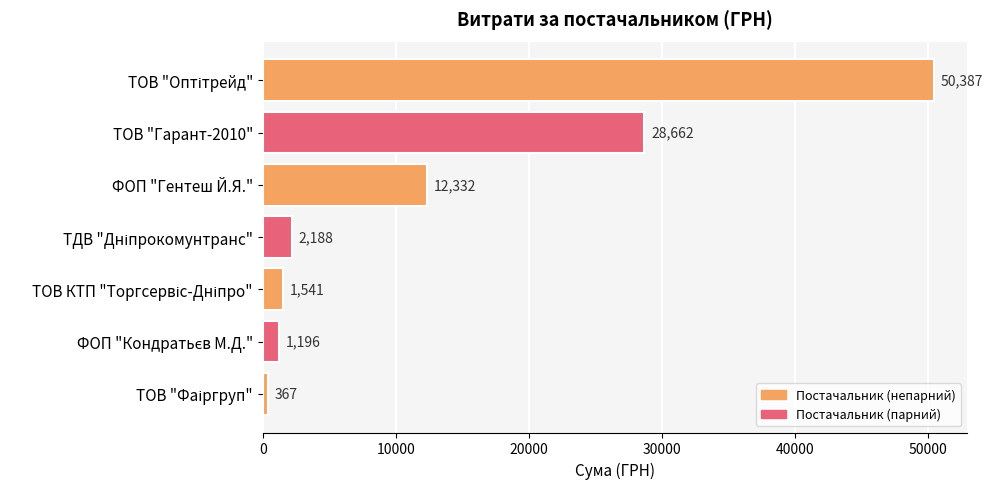

What is the value of the 7th bar from the top?

367